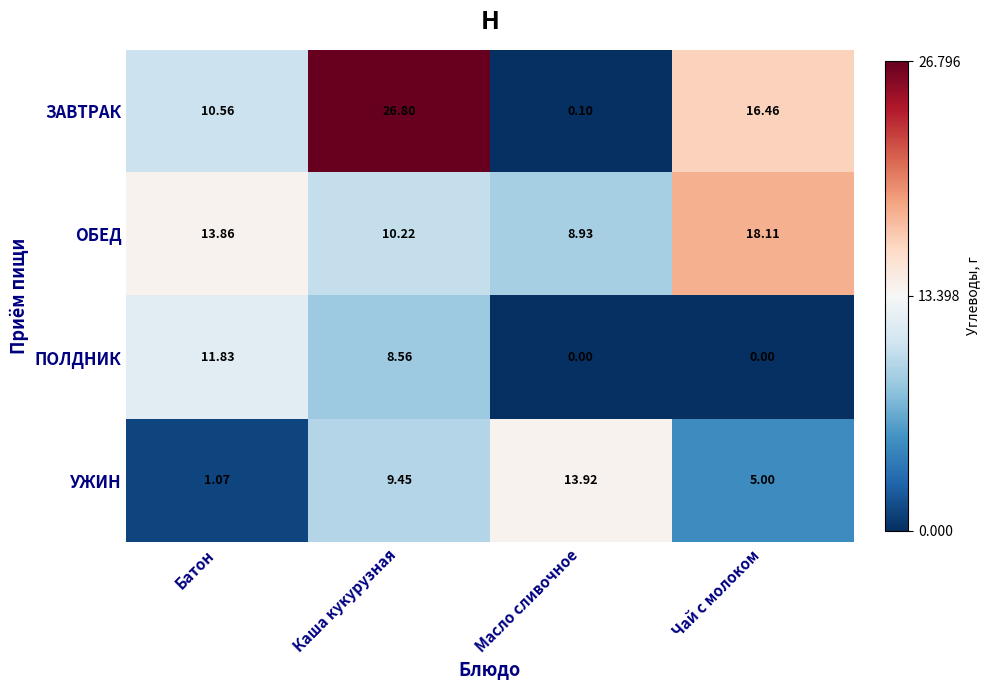

At which label is УЖИН closest to 7?

Чай с молоком